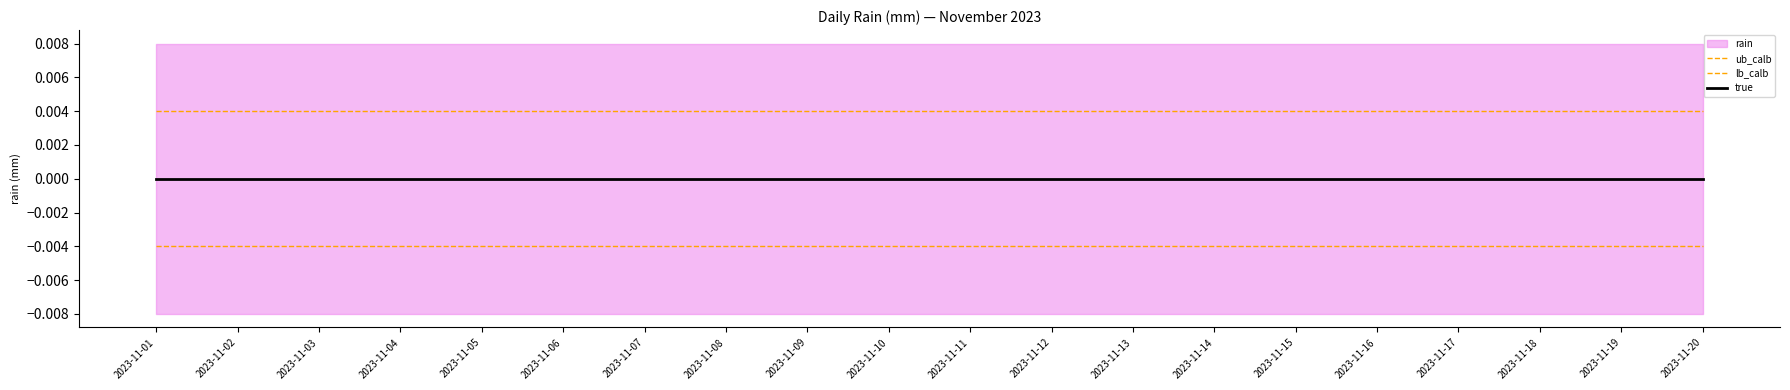

Rank the categories by ub_calb value from highest to lowest.

2023-11-01, 2023-11-02, 2023-11-03, 2023-11-04, 2023-11-05, 2023-11-06, 2023-11-07, 2023-11-08, 2023-11-09, 2023-11-10, 2023-11-11, 2023-11-12, 2023-11-13, 2023-11-14, 2023-11-15, 2023-11-16, 2023-11-17, 2023-11-18, 2023-11-19, 2023-11-20